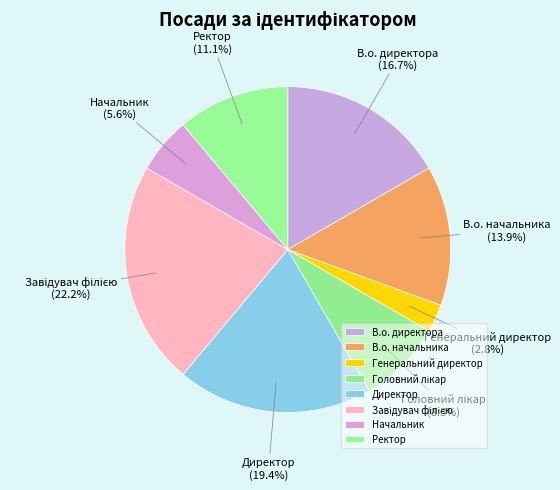

Do В.о. начальника and В.о. директора together represent more than half of the pie?

No